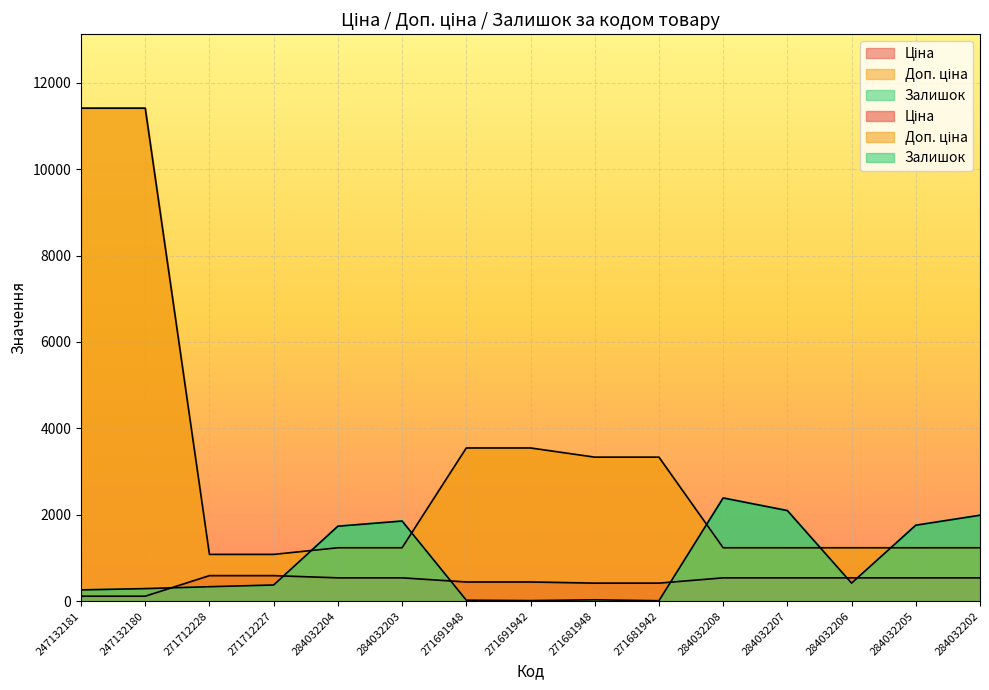

Which category has the lowest value across all series?

271681942